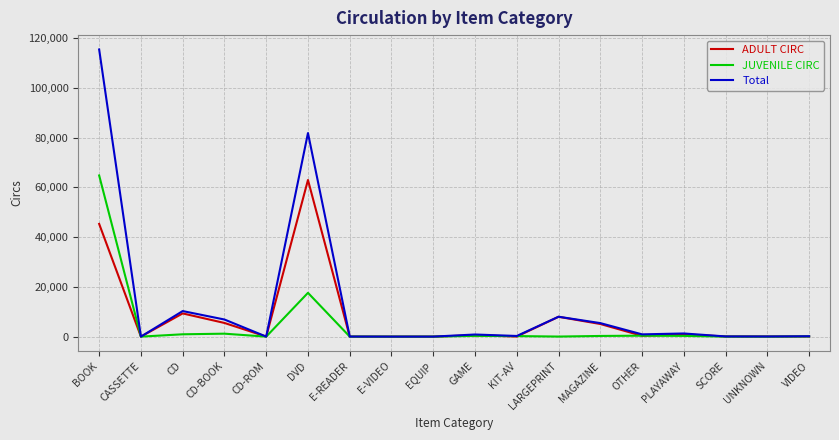

What is the highest value of the JUVENILE CIRC series?

64805